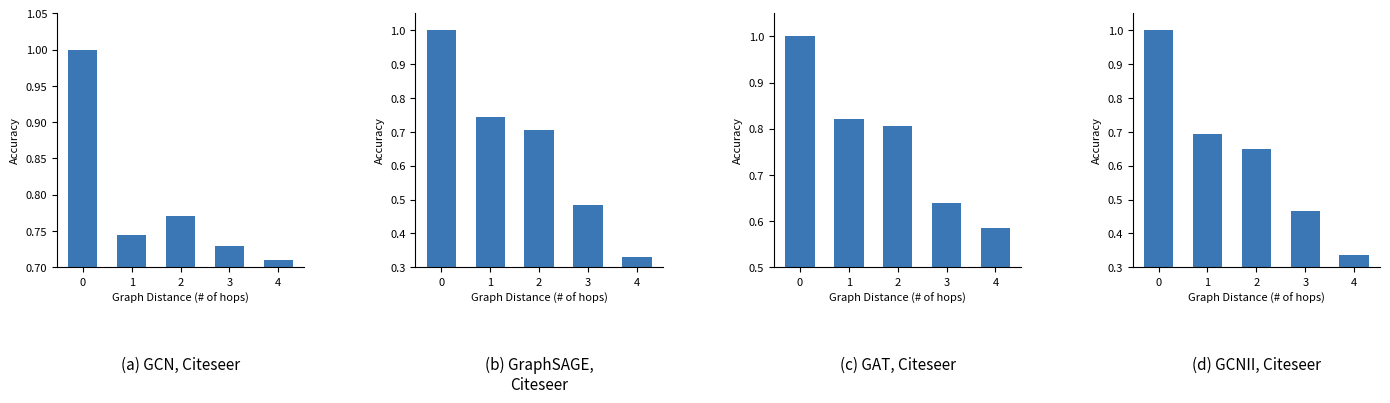

What is the sum of all values?

3.1